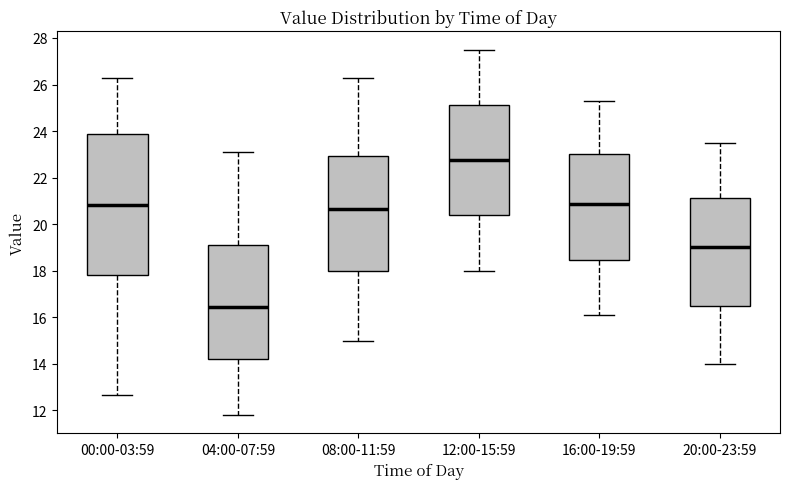

Where does the upper whisker of the box for 08:00-11:59 end on the y-axis? The values are not printed on the chart, so give them approximately, as read against the axis.

26.4